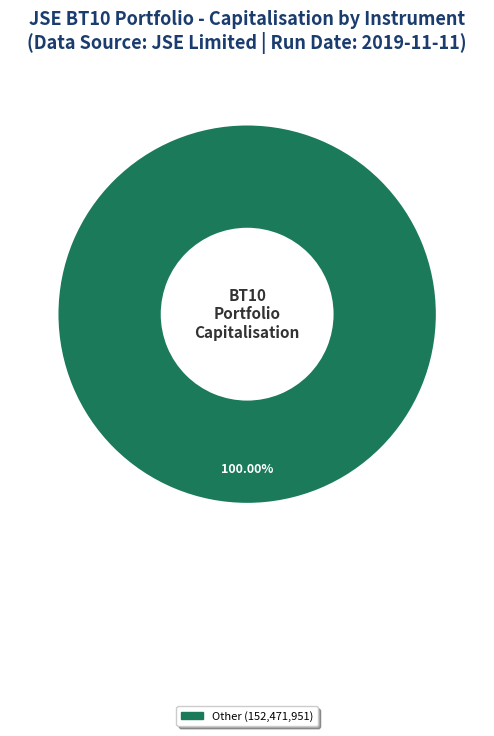

Does any single category account for the majority?

Yes